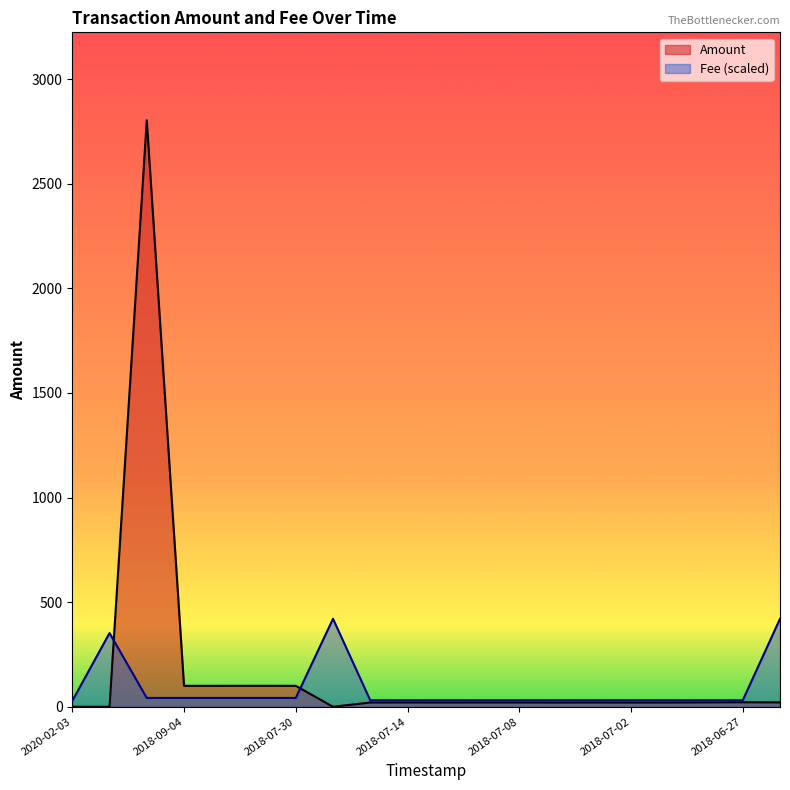

Reading right to left, list all the values displayed in this chart.

Amount: 2018-06-26=20.9	2018-06-27=21.5	2018-06-29=20.9	2018-07-01=20.4	2018-07-02=20.2	2018-07-04=20.6	2018-07-06=20.2	2018-07-08=20.6	2018-07-10=20.7	2018-07-11=20.4	2018-07-14=20.7	2018-07-16=20.4	2018-07-19=0.0	2018-07-30=100.1	2018-08-10=100.3	2018-08-24=100.2	2018-09-04=100.1	2019-07-15=2803.0	2019-10-04=0.0	2020-02-03=0.0
Fee: 2018-06-26=420.4	2018-06-27=30.9	2018-06-29=30.9	2018-07-01=30.9	2018-07-02=30.9	2018-07-04=30.9	2018-07-06=30.9	2018-07-08=30.9	2018-07-10=30.9	2018-07-11=30.9	2018-07-14=30.9	2018-07-16=30.9	2018-07-19=420.4	2018-07-30=42.0	2018-08-10=42.0	2018-08-24=42.0	2018-09-04=42.0	2019-07-15=42.0	2019-10-04=352.3	2020-02-03=27.8